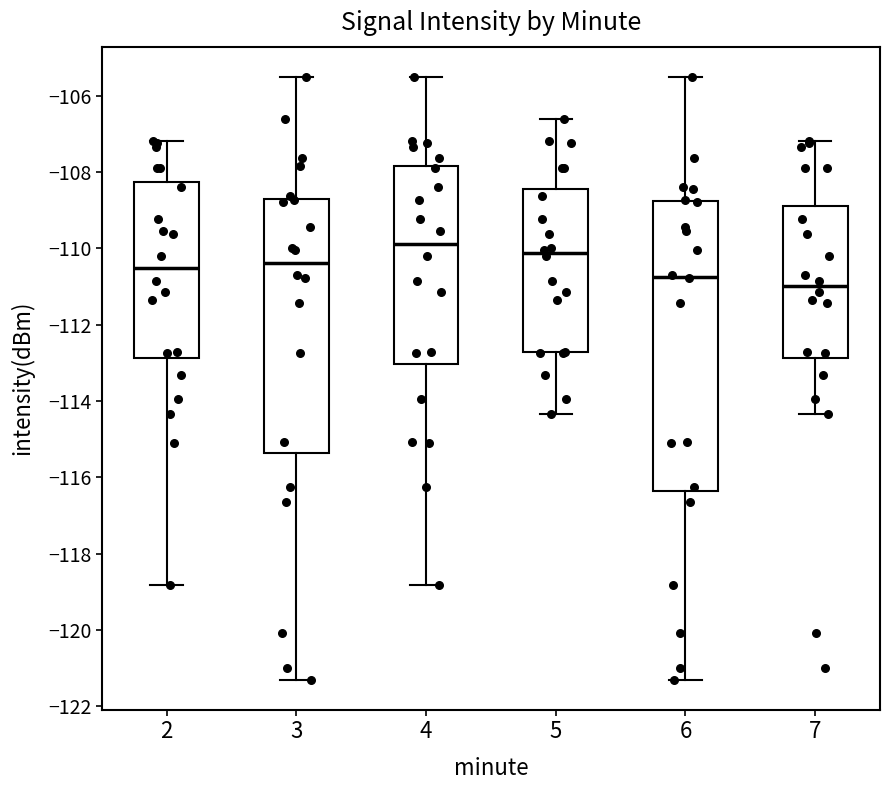

Where does the upper whisker of the box at x = 6 end on the y-axis? The values are not printed on the chart, so give them approximately, as read against the axis.

-105.4